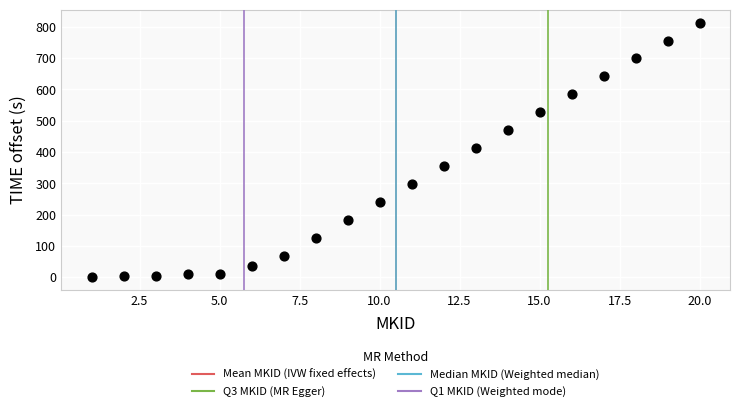

What is the range of Y values (max minus min)?

813.6